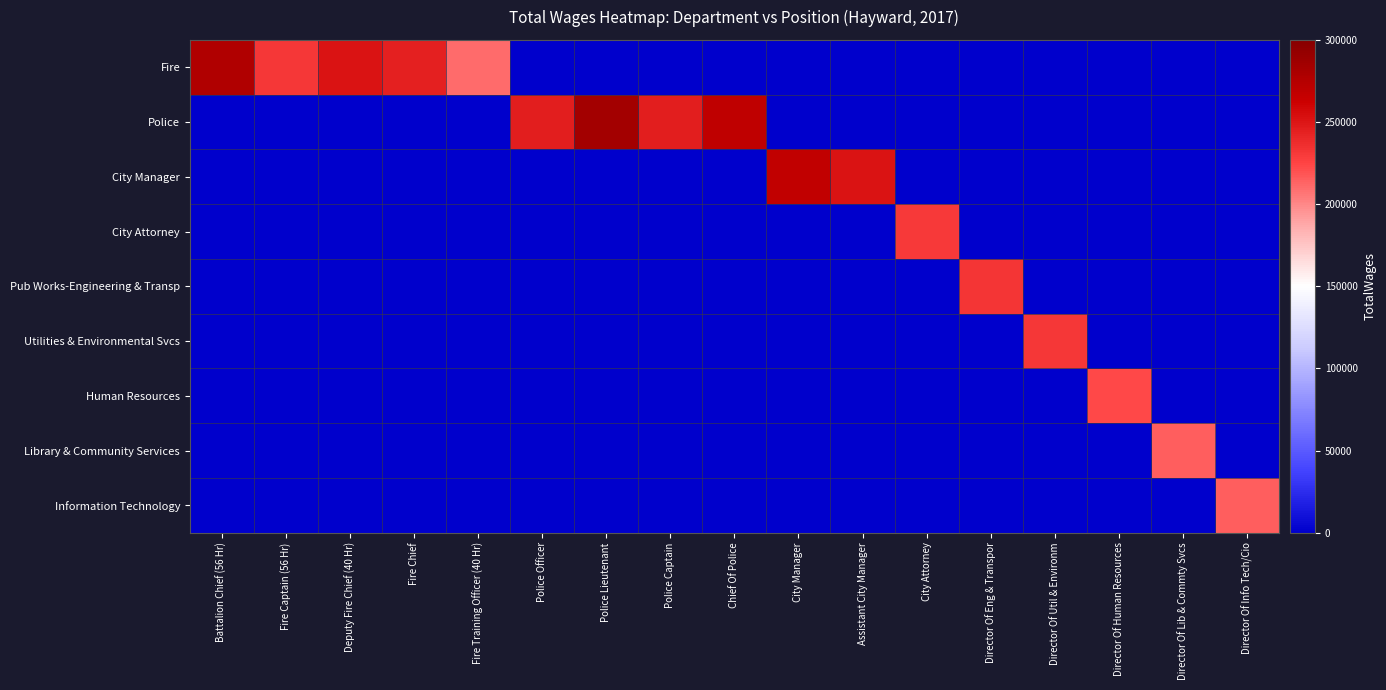

Reading left to right, list all the values displayed in this chart.

Fire: Battalion Chief (56 Hr)=276576	Fire Captain (56 Hr)=231233	Deputy Fire Chief (40 Hr)=250838	Fire Chief=244703	Fire Training Officer (40 Hr)=210261	Police Officer=0	Police Lieutenant=0	Police Captain=0	Chief Of Police=0	City Manager=0	Assistant City Manager=0	City Attorney=0	Director Of Eng & Transpor=0	Director Of Util & Environm=0	Director Of Human Resources=0	Director Of Lib & Commty Svcs=0	Director Of Info Tech/Cio=0
Police: Battalion Chief (56 Hr)=0	Fire Captain (56 Hr)=0	Deputy Fire Chief (40 Hr)=0	Fire Chief=0	Fire Training Officer (40 Hr)=0	Police Officer=245865	Police Lieutenant=283742	Police Captain=246030	Chief Of Police=269337	City Manager=0	Assistant City Manager=0	City Attorney=0	Director Of Eng & Transpor=0	Director Of Util & Environm=0	Director Of Human Resources=0	Director Of Lib & Commty Svcs=0	Director Of Info Tech/Cio=0
City Manager: Battalion Chief (56 Hr)=0	Fire Captain (56 Hr)=0	Deputy Fire Chief (40 Hr)=0	Fire Chief=0	Fire Training Officer (40 Hr)=0	Police Officer=0	Police Lieutenant=0	Police Captain=0	Chief Of Police=0	City Manager=268009	Assistant City Manager=250958	City Attorney=0	Director Of Eng & Transpor=0	Director Of Util & Environm=0	Director Of Human Resources=0	Director Of Lib & Commty Svcs=0	Director Of Info Tech/Cio=0
City Attorney: Battalion Chief (56 Hr)=0	Fire Captain (56 Hr)=0	Deputy Fire Chief (40 Hr)=0	Fire Chief=0	Fire Training Officer (40 Hr)=0	Police Officer=0	Police Lieutenant=0	Police Captain=0	Chief Of Police=0	City Manager=0	Assistant City Manager=0	City Attorney=230151	Director Of Eng & Transpor=0	Director Of Util & Environm=0	Director Of Human Resources=0	Director Of Lib & Commty Svcs=0	Director Of Info Tech/Cio=0
Pub Works-Engineering & Transp: Battalion Chief (56 Hr)=0	Fire Captain (56 Hr)=0	Deputy Fire Chief (40 Hr)=0	Fire Chief=0	Fire Training Officer (40 Hr)=0	Police Officer=0	Police Lieutenant=0	Police Captain=0	Chief Of Police=0	City Manager=0	Assistant City Manager=0	City Attorney=0	Director Of Eng & Transpor=232338	Director Of Util & Environm=0	Director Of Human Resources=0	Director Of Lib & Commty Svcs=0	Director Of Info Tech/Cio=0
Utilities & Environmental Svcs: Battalion Chief (56 Hr)=0	Fire Captain (56 Hr)=0	Deputy Fire Chief (40 Hr)=0	Fire Chief=0	Fire Training Officer (40 Hr)=0	Police Officer=0	Police Lieutenant=0	Police Captain=0	Chief Of Police=0	City Manager=0	Assistant City Manager=0	City Attorney=0	Director Of Eng & Transpor=0	Director Of Util & Environm=231692	Director Of Human Resources=0	Director Of Lib & Commty Svcs=0	Director Of Info Tech/Cio=0
Human Resources: Battalion Chief (56 Hr)=0	Fire Captain (56 Hr)=0	Deputy Fire Chief (40 Hr)=0	Fire Chief=0	Fire Training Officer (40 Hr)=0	Police Officer=0	Police Lieutenant=0	Police Captain=0	Chief Of Police=0	City Manager=0	Assistant City Manager=0	City Attorney=0	Director Of Eng & Transpor=0	Director Of Util & Environm=0	Director Of Human Resources=223427	Director Of Lib & Commty Svcs=0	Director Of Info Tech/Cio=0
Library & Community Services: Battalion Chief (56 Hr)=0	Fire Captain (56 Hr)=0	Deputy Fire Chief (40 Hr)=0	Fire Chief=0	Fire Training Officer (40 Hr)=0	Police Officer=0	Police Lieutenant=0	Police Captain=0	Chief Of Police=0	City Manager=0	Assistant City Manager=0	City Attorney=0	Director Of Eng & Transpor=0	Director Of Util & Environm=0	Director Of Human Resources=0	Director Of Lib & Commty Svcs=215357	Director Of Info Tech/Cio=0
Information Technology: Battalion Chief (56 Hr)=0	Fire Captain (56 Hr)=0	Deputy Fire Chief (40 Hr)=0	Fire Chief=0	Fire Training Officer (40 Hr)=0	Police Officer=0	Police Lieutenant=0	Police Captain=0	Chief Of Police=0	City Manager=0	Assistant City Manager=0	City Attorney=0	Director Of Eng & Transpor=0	Director Of Util & Environm=0	Director Of Human Resources=0	Director Of Lib & Commty Svcs=0	Director Of Info Tech/Cio=214965